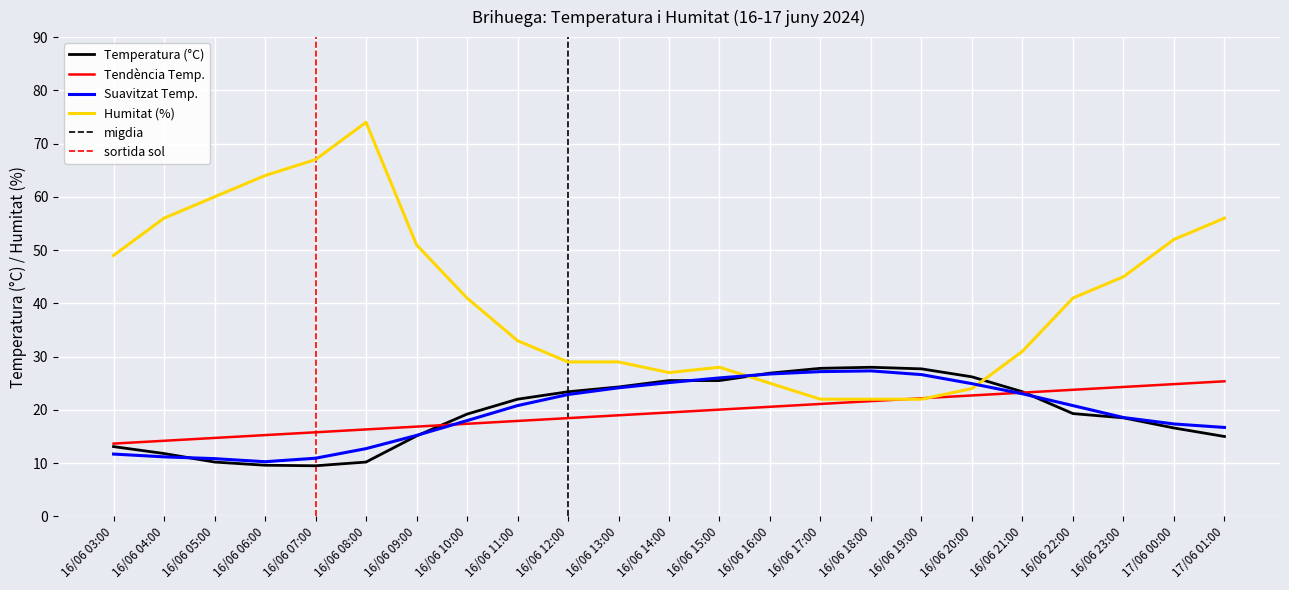

Between 16/06 12:00 and 16/06 05:00, which is larger?

16/06 12:00